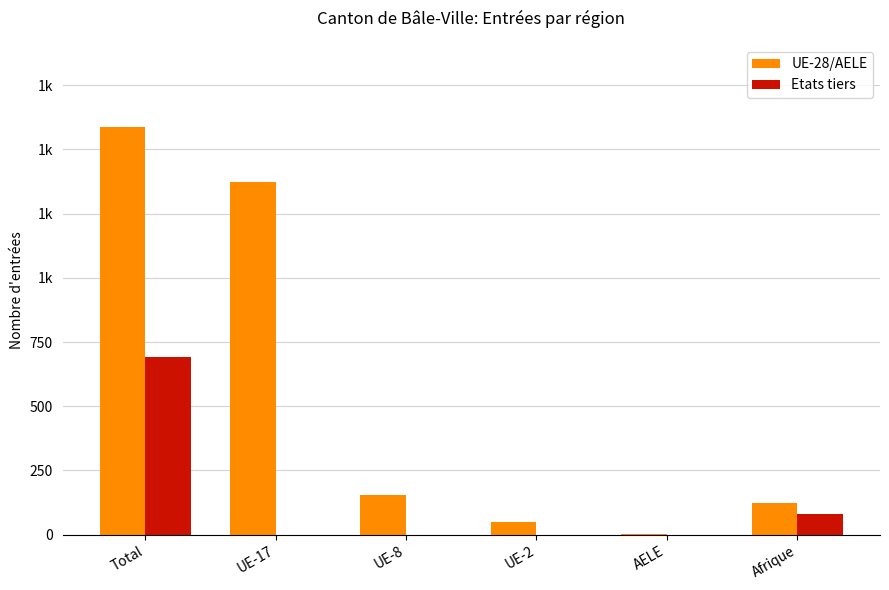

Which series changed the most between UE-2 and AELE?

UE-28/AELE